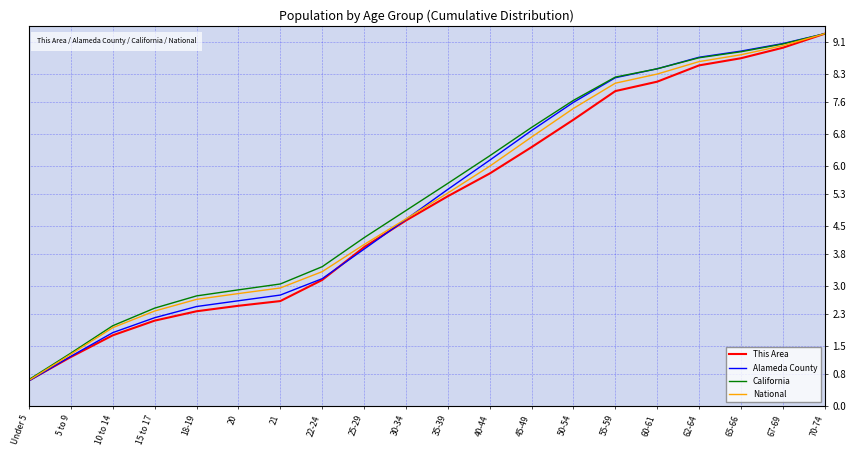

Reading right to left, list all the values displayed in this chart.

This Area: 70-74=9.3	67-69=9.0	65-66=8.7	62-64=8.5	60-61=8.1	55-59=7.9	50-54=7.2	45-49=6.5	40-44=5.8	35-39=5.2	30-34=4.6	25-29=4.0	22-24=3.2	21=2.6	20=2.5	18-19=2.4	15 to 17=2.1	10 to 14=1.8	5 to 9=1.2	Under 5=0.6
Alameda County: 70-74=9.3	67-69=9.1	65-66=8.9	62-64=8.7	60-61=8.4	55-59=8.2	50-54=7.6	45-49=6.9	40-44=6.1	35-39=5.4	30-34=4.7	25-29=3.9	22-24=3.2	21=2.8	20=2.6	18-19=2.5	15 to 17=2.2	10 to 14=1.8	5 to 9=1.2	Under 5=0.6
California: 70-74=9.3	67-69=9.0	65-66=8.9	62-64=8.7	60-61=8.4	55-59=8.2	50-54=7.6	45-49=7.0	40-44=6.3	35-39=5.6	30-34=4.9	25-29=4.2	22-24=3.5	21=3.1	20=2.9	18-19=2.8	15 to 17=2.5	10 to 14=2.0	5 to 9=1.3	Under 5=0.7
National: 70-74=9.3	67-69=9.0	65-66=8.8	62-64=8.6	60-61=8.3	55-59=8.1	50-54=7.4	45-49=6.7	40-44=6.0	35-39=5.3	30-34=4.7	25-29=4.0	22-24=3.4	21=3.0	20=2.8	18-19=2.7	15 to 17=2.4	10 to 14=2.0	5 to 9=1.3	Under 5=0.6